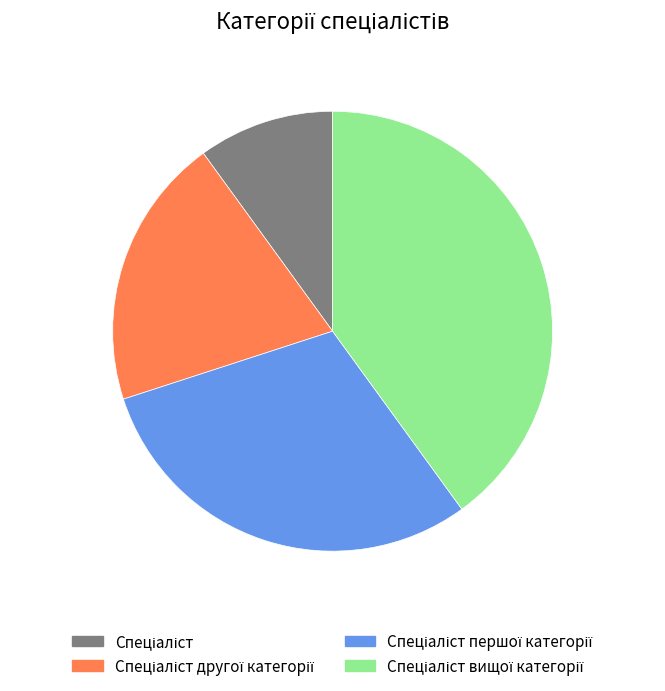

Is there any slice that represents more than half of the pie?

No